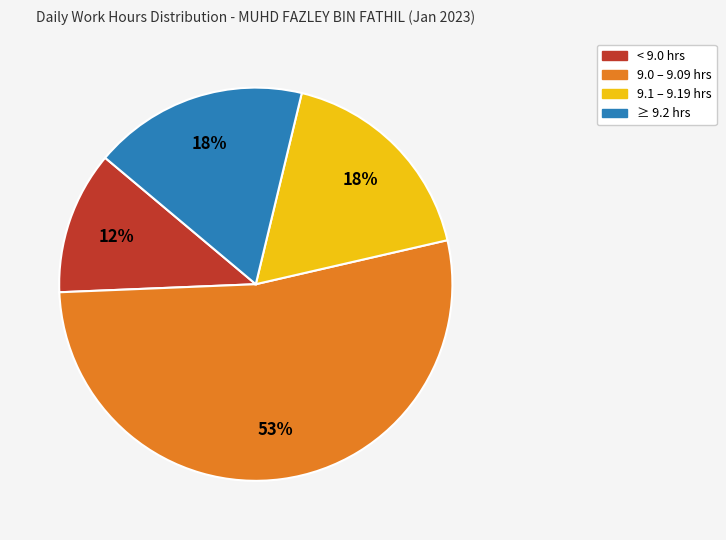

Count the number of slices in the pie.

4